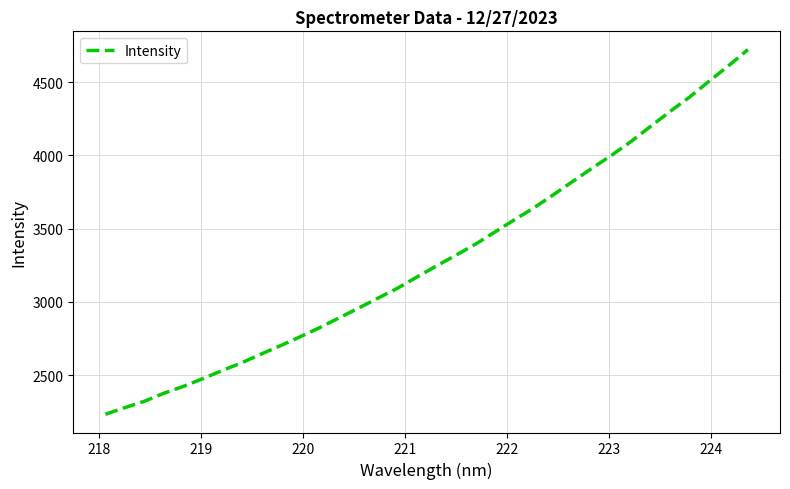

What is the greatest value displayed?

4723.8